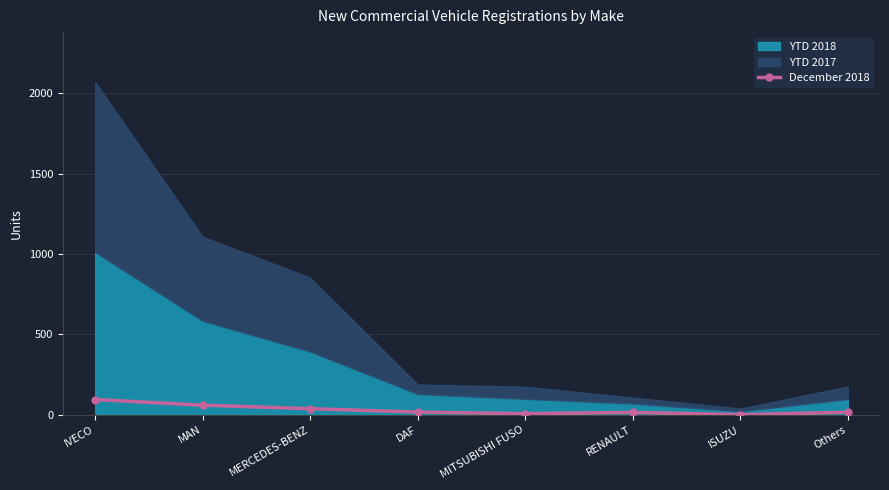

Reading right to left, what are all the values shown in this chart?

16	1	15	7	17	38	60	95